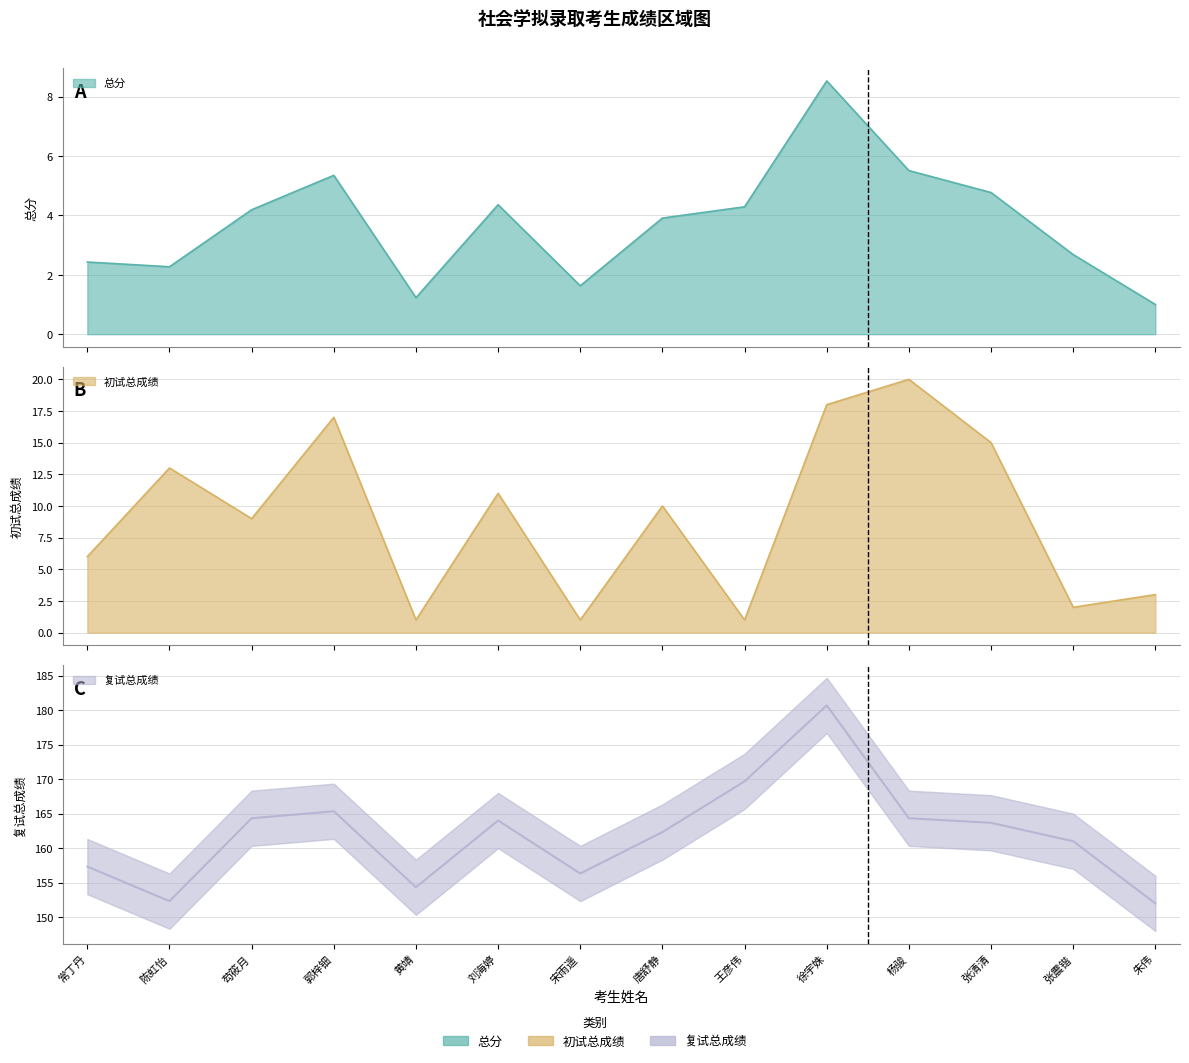

Is it true that 总分 equals 3.0 at 徐宇姝?

False